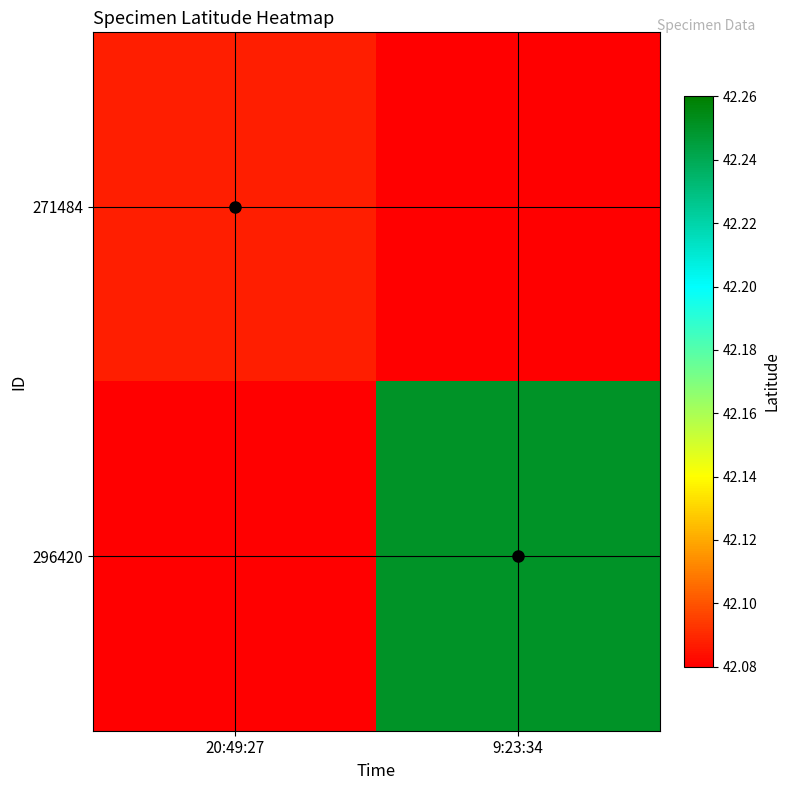

List the series in order of their peak value, highest first.

296420, 271484